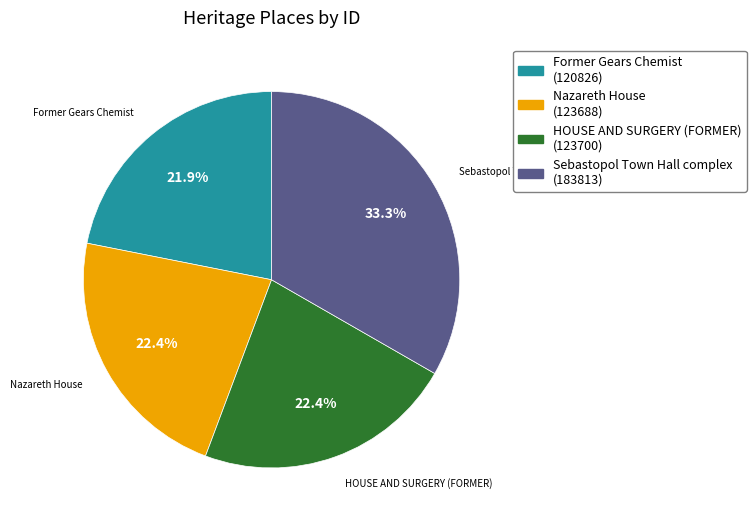

What is the smallest slice in the pie chart?

Former Gears Chemist